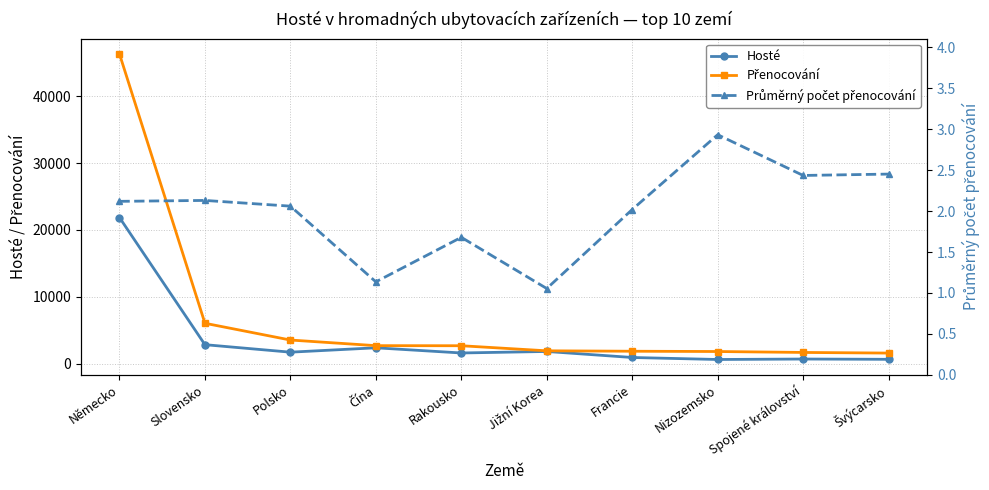

Is it true that Přenocování equals 1636.1 at Polsko?

False